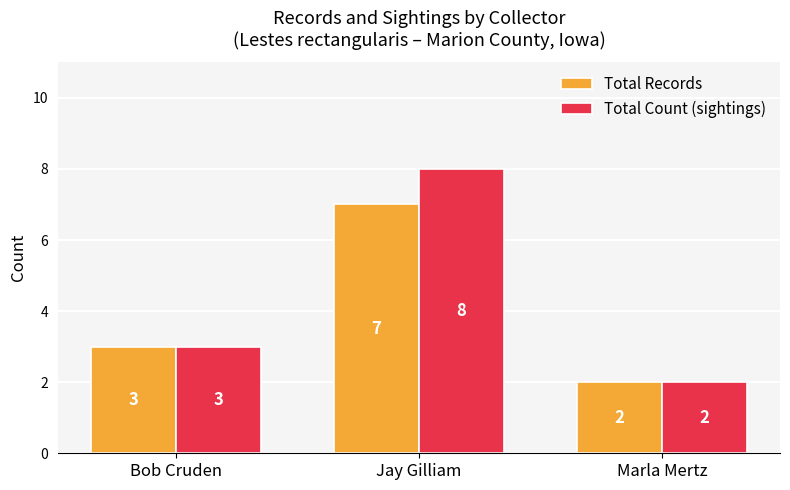

How many Total Count (sightings) values are between 2 and 8?

3